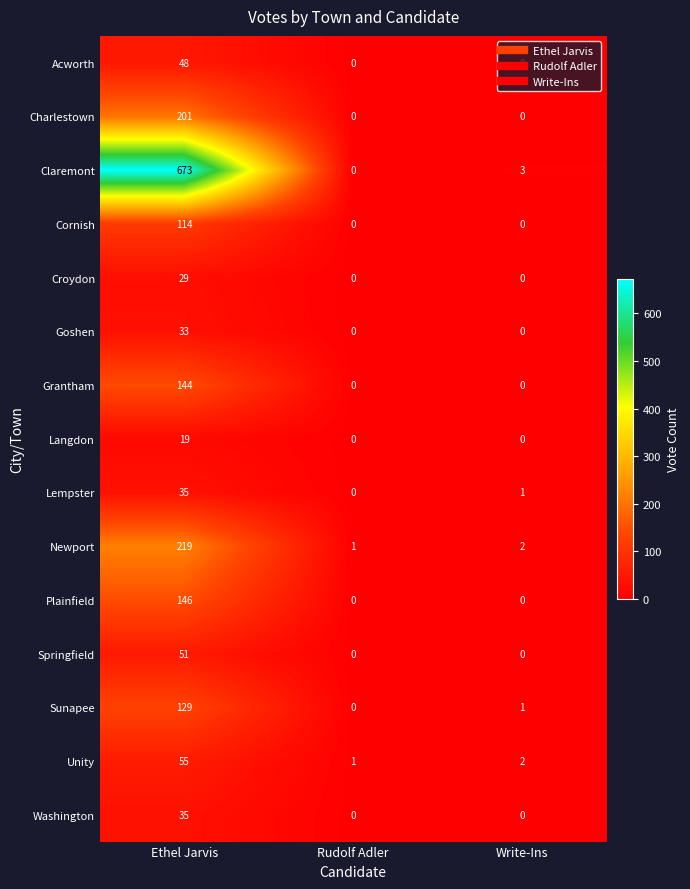

How many categories are shown in the chart?

3